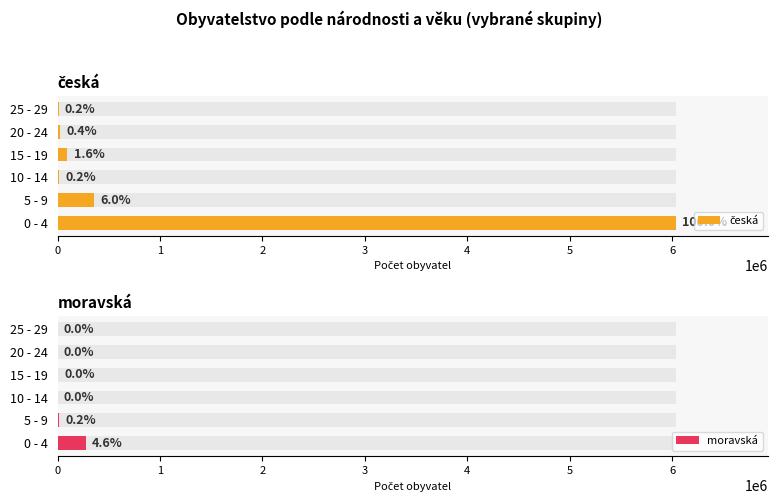

Reading left to right, transcribe all the data shown in this chart.

česká: 6033014	359621	12451	96041	26802	9128
moravská: 276161	13570	547	2341	760	68